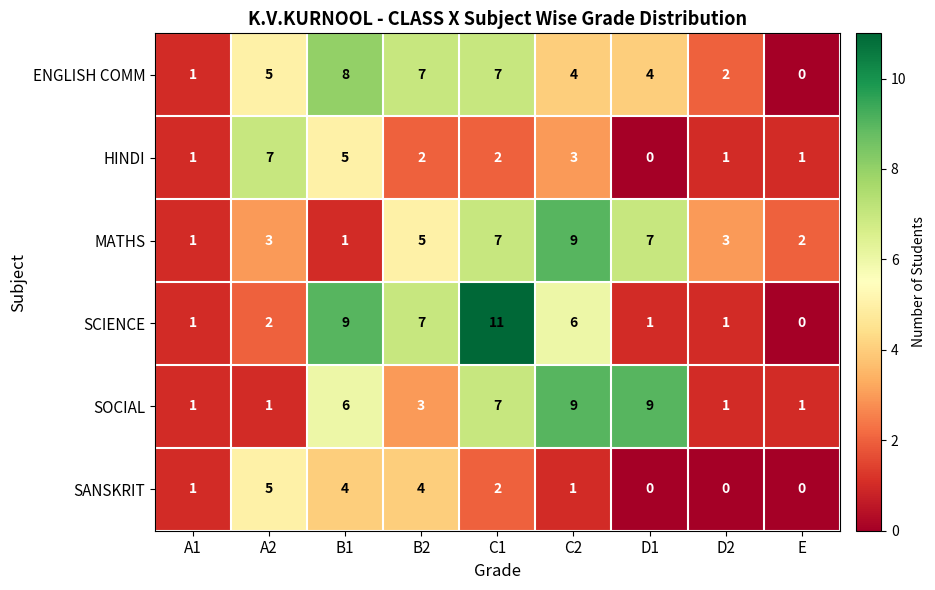

At how many categories does at least one series exceed 8?

4